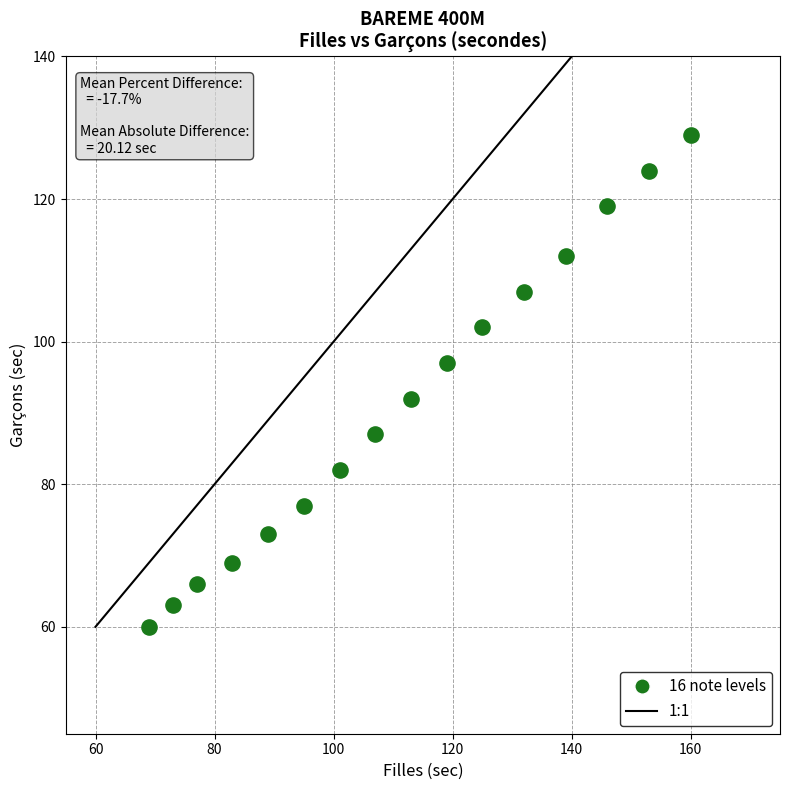

What Y value in the scatter plot is closest to 94?

92